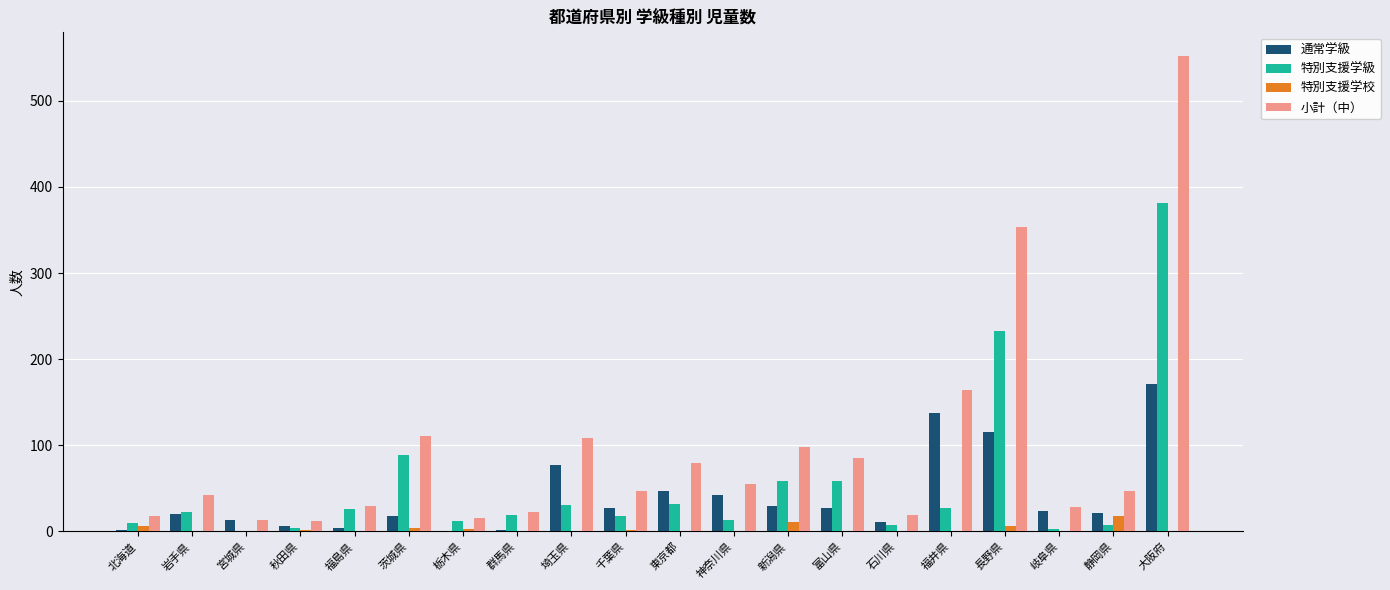

What is the sum of all 小計（中） values?

1899